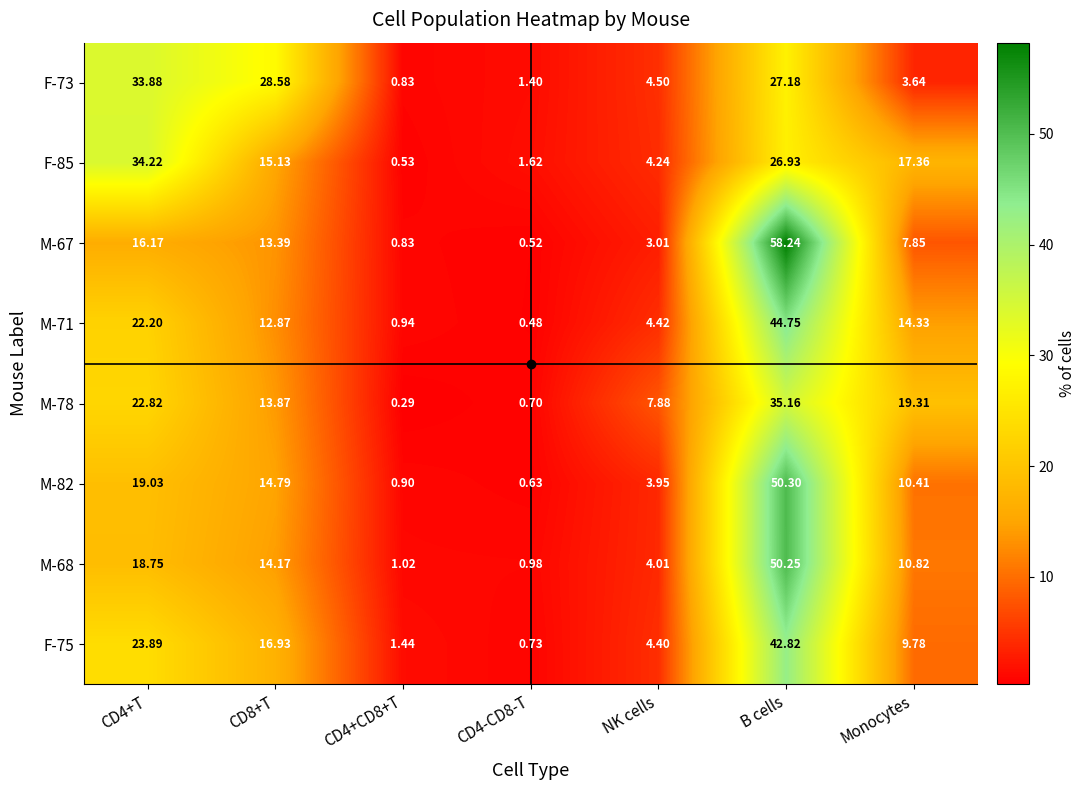

How many categories are shown in the chart?

7